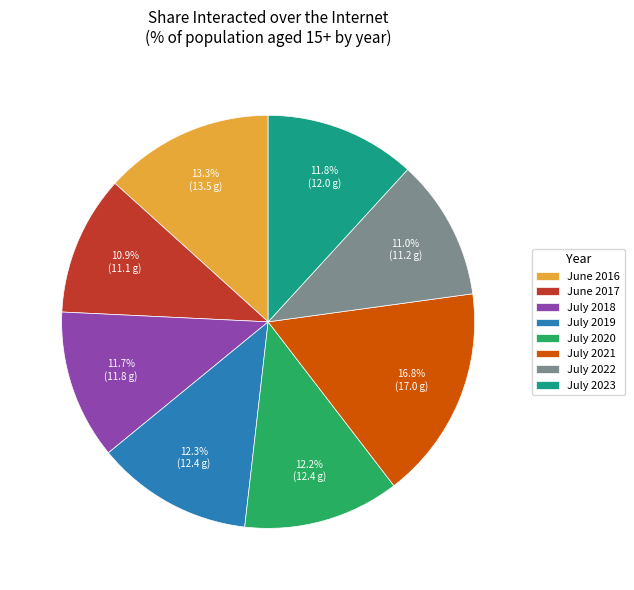

Does July 2019 account for over 50% of the chart?

No